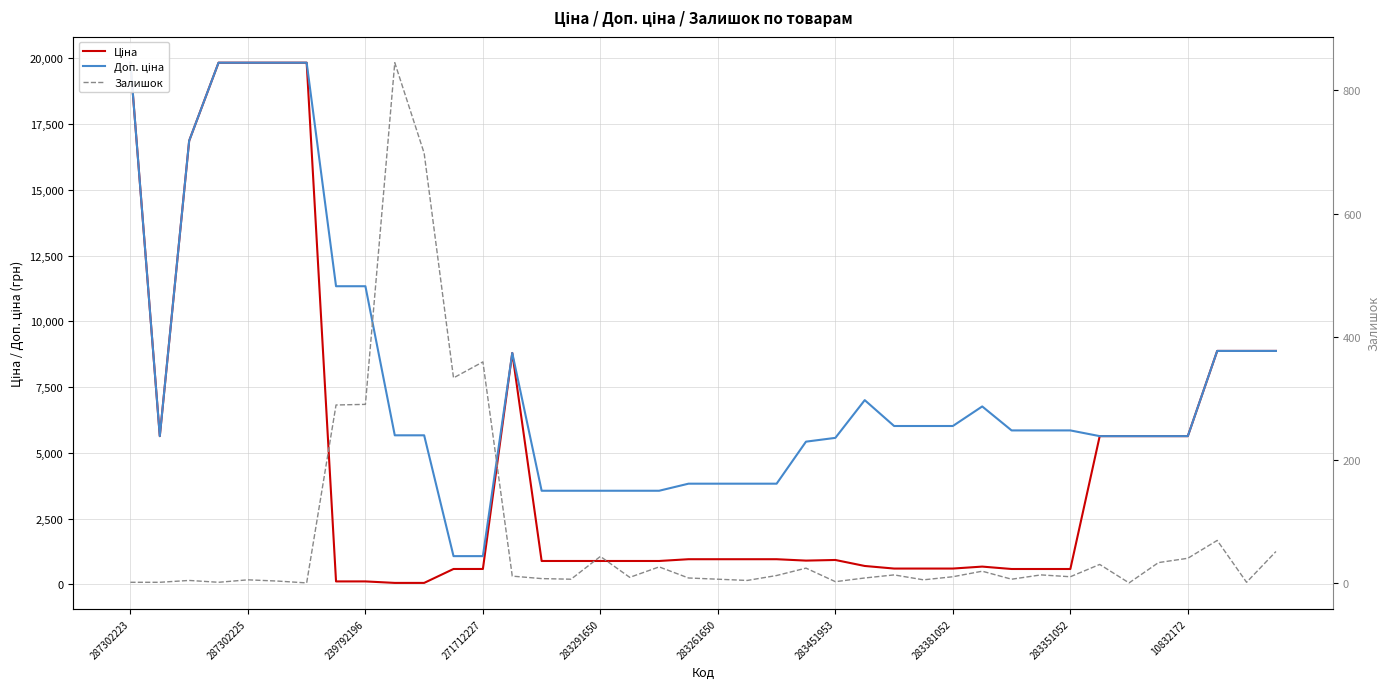

How many interior local valleys does the Доп. ціна series have?

1